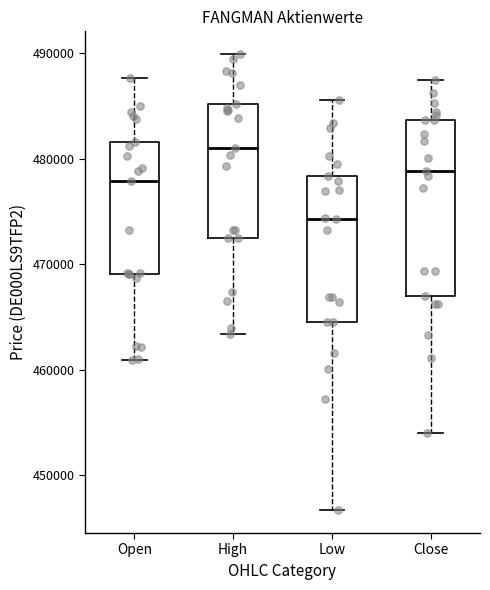

Reading left to right, transcribe this box plot: for each box, give where its median line is, the range the box spans, and where its two whiskers end, as read against the y-axis. The values are not printed on the chart, so give them approximately, as read against the axis.

Open: median 478000, box 469000 to 482000, whiskers 461000 to 488000
High: median 481000, box 472000 to 485000, whiskers 463000 to 490000
Low: median 474000, box 465000 to 478000, whiskers 447000 to 486000
Close: median 479000, box 467000 to 484000, whiskers 454000 to 487000